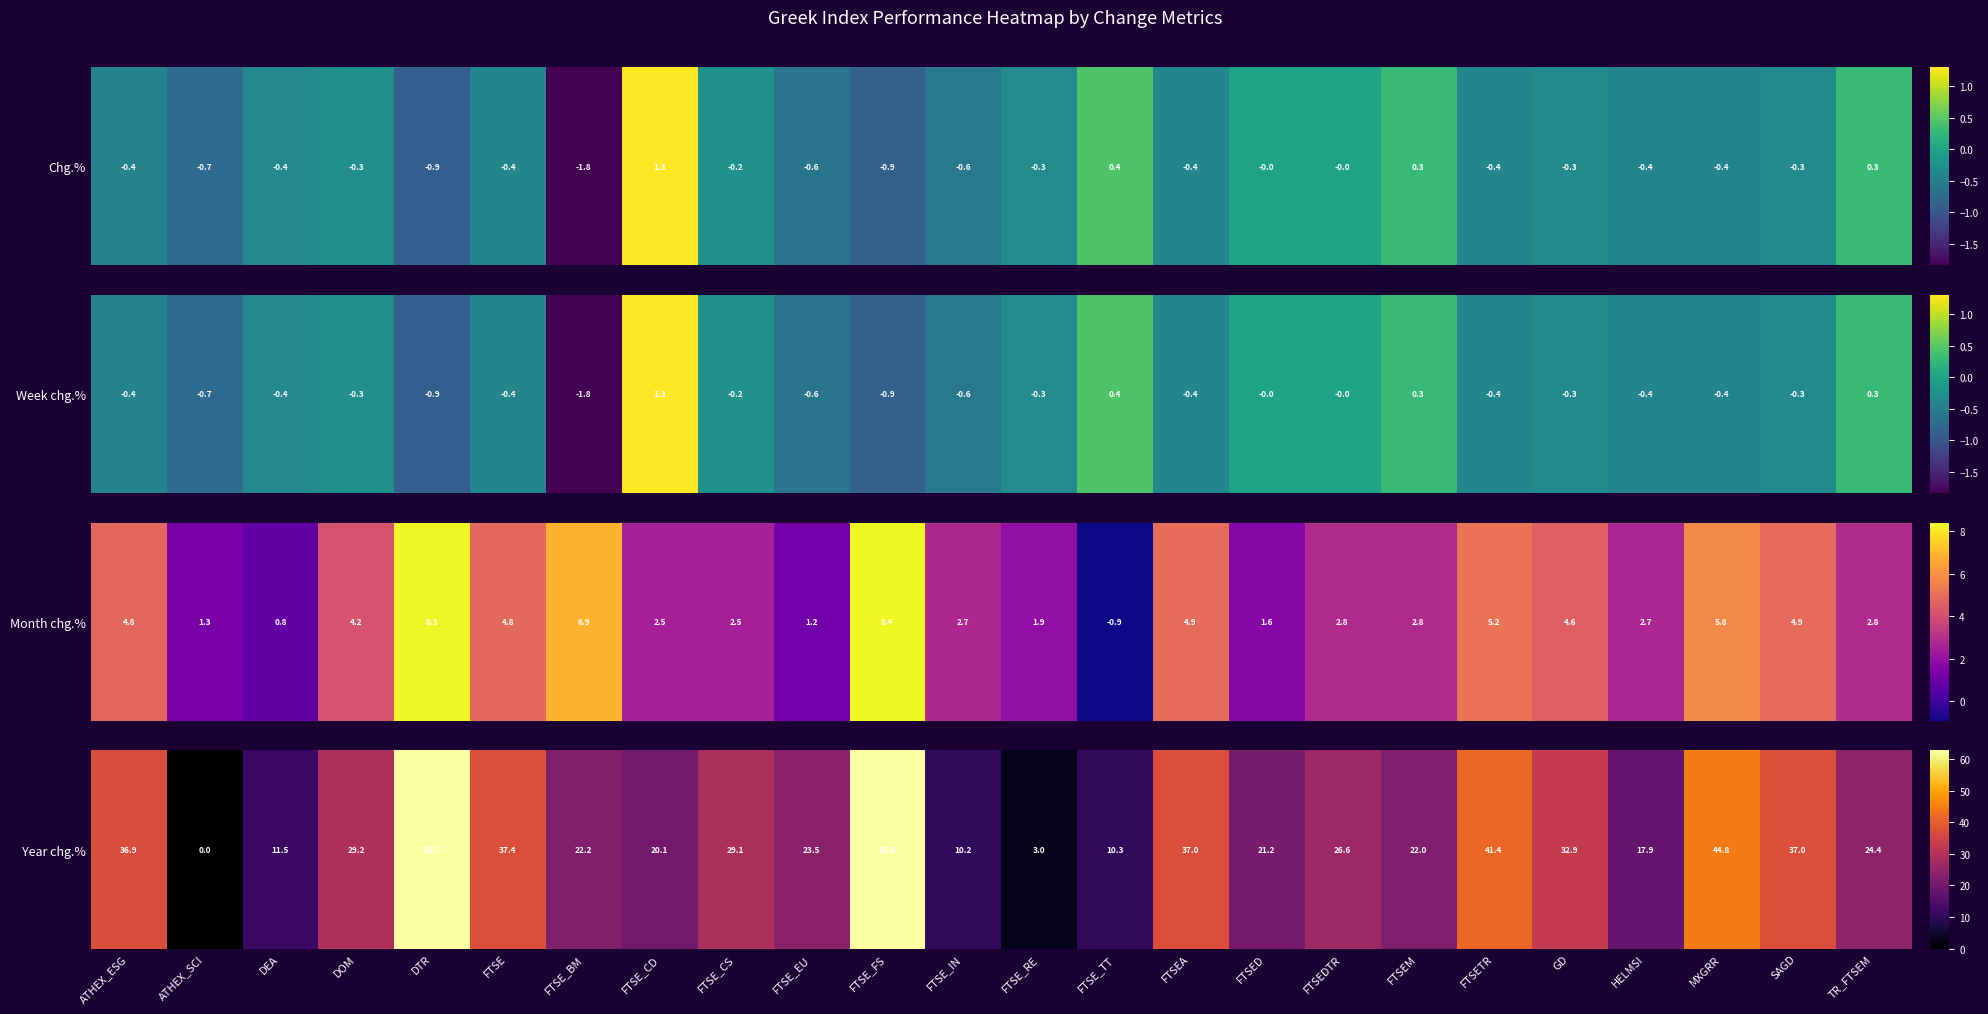

At which label is the value closest to 31?

DOM